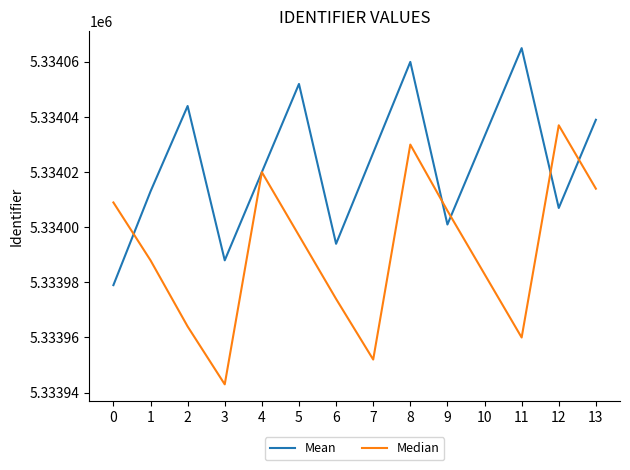

What value does the Median series have at 7?

5333952